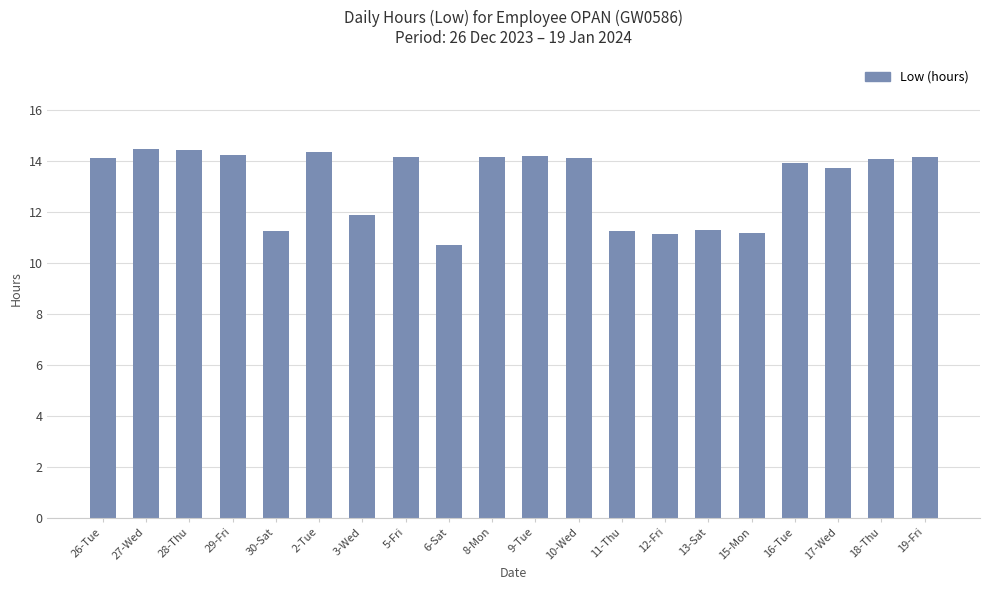

What is the sum of all values?

263.0